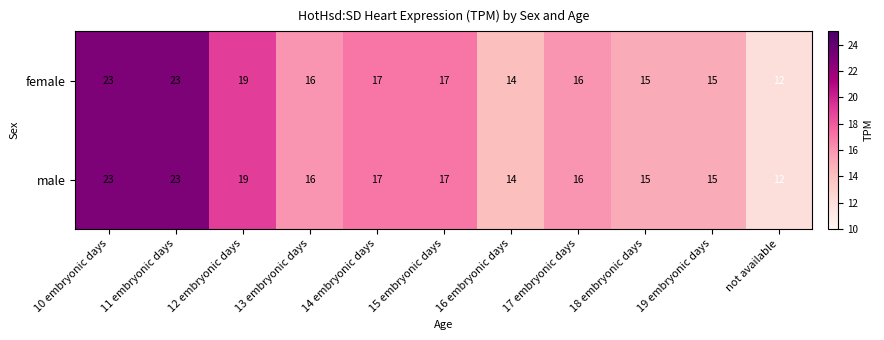

Is the value of female at 12 embryonic days greater than the value of male at 16 embryonic days?

Yes